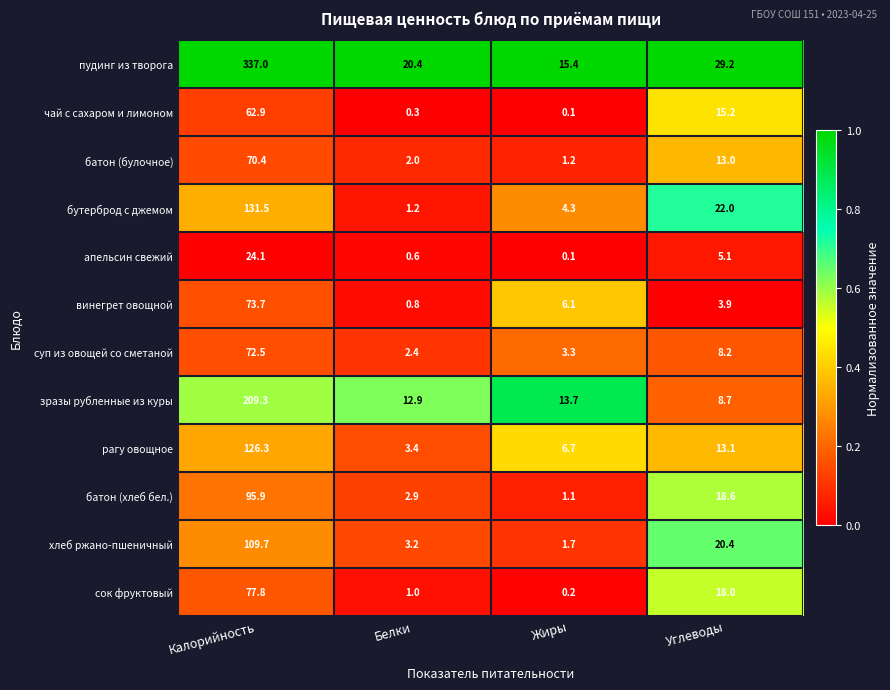

List the series in order of their peak value, highest first.

пудинг из творога, зразы рубленные из куры, бутерброд с джемом, рагу овощное, хлеб ржано-пшеничный, батон (хлеб бел.), сок фруктовый, винегрет овощной, суп из овощей со сметаной, батон (булочное), чай с сахаром и лимоном, апельсин свежий